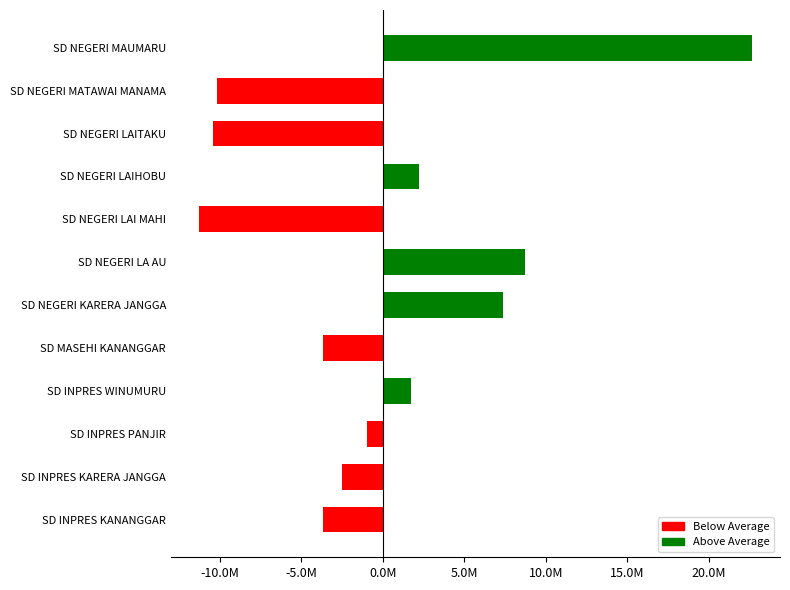

Approximately how many times larger is the value at SD NEGERI LAIHOBU compared to SD NEGERI KARERA JANGGA?

0.3